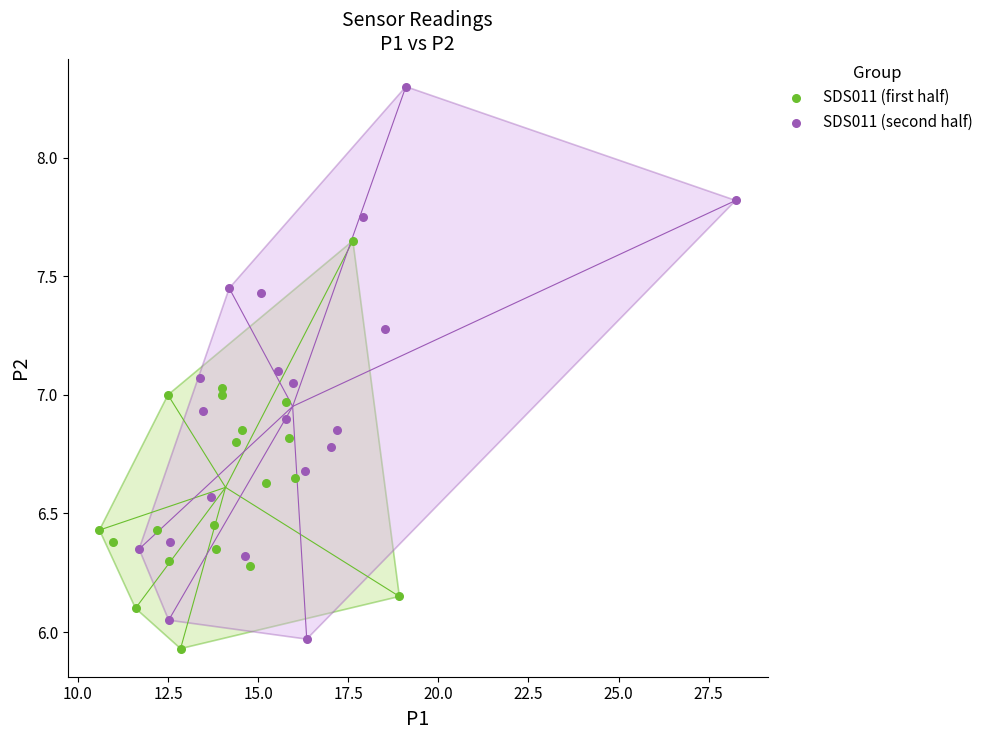

Which series has the largest Y range (max minus min)?

SDS011 (second half)